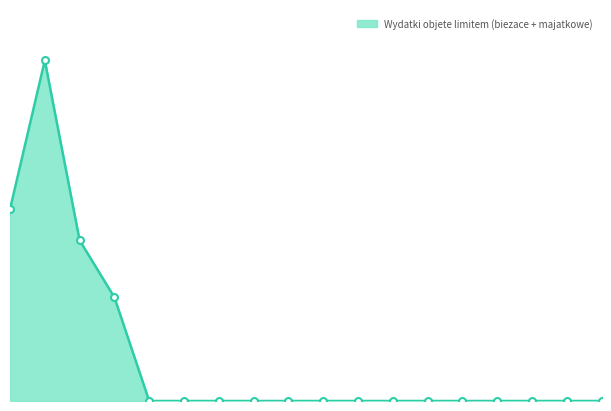

At which category does the chart reach its minimum across all series?

2024